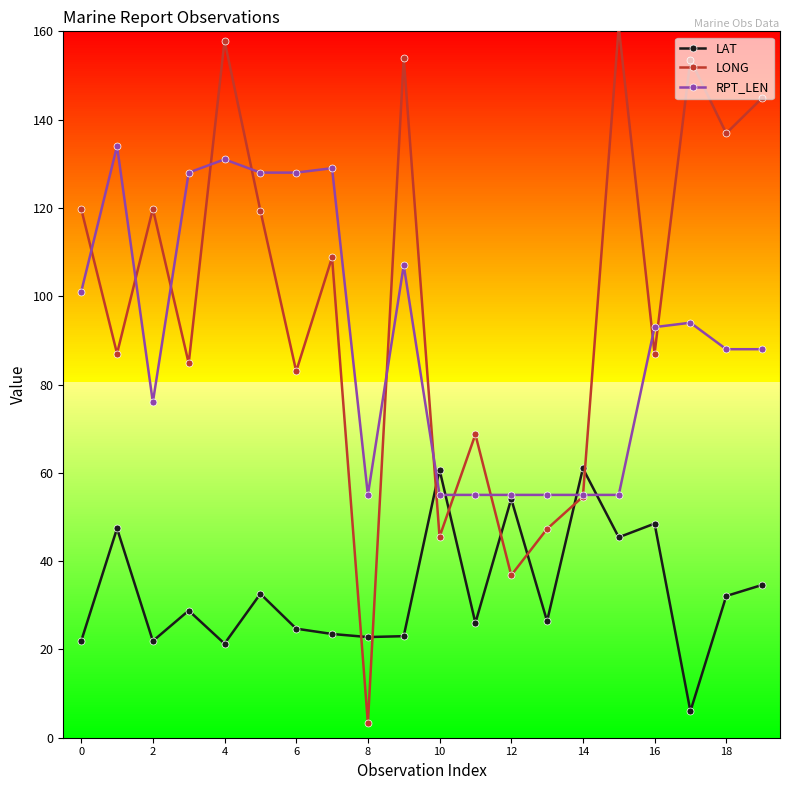

True or false: LAT and LONG cross at least once.

True